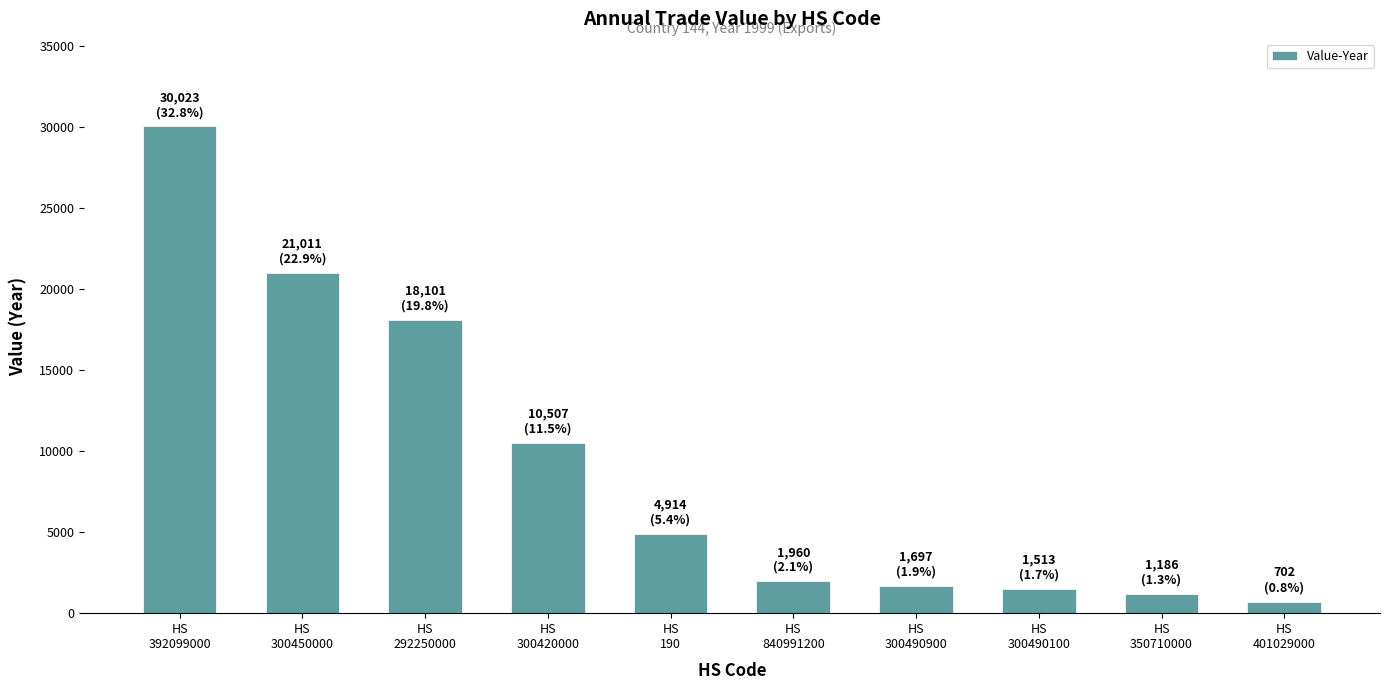

Is it true that the value at HS
350710000 is 1186?

True